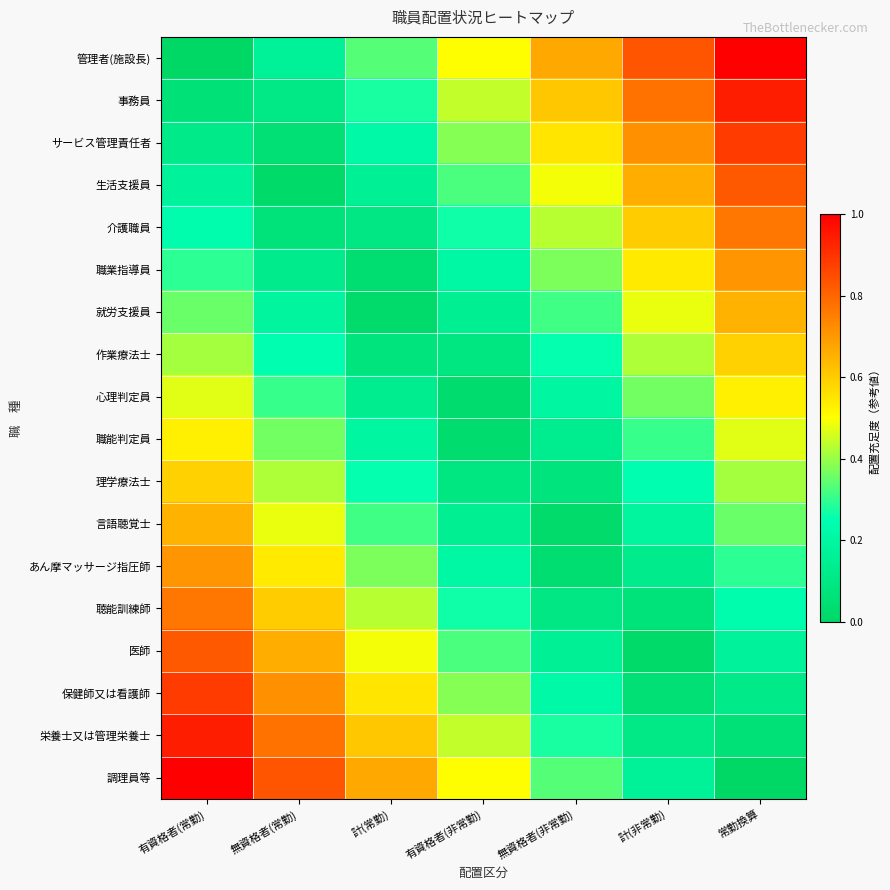

Rank the series at 有資格者(常勤) from lowest to highest value.

管理者(施設長), 事務員, サービス管理責任者, 生活支援員, 介護職員, 職業指導員, 就労支援員, 作業療法士, 心理判定員, 職能判定員, 理学療法士, 言語聴覚士, あん摩マッサージ指圧師, 聴能訓練師, 医師, 保健師又は看護師, 栄養士又は管理栄養士, 調理員等